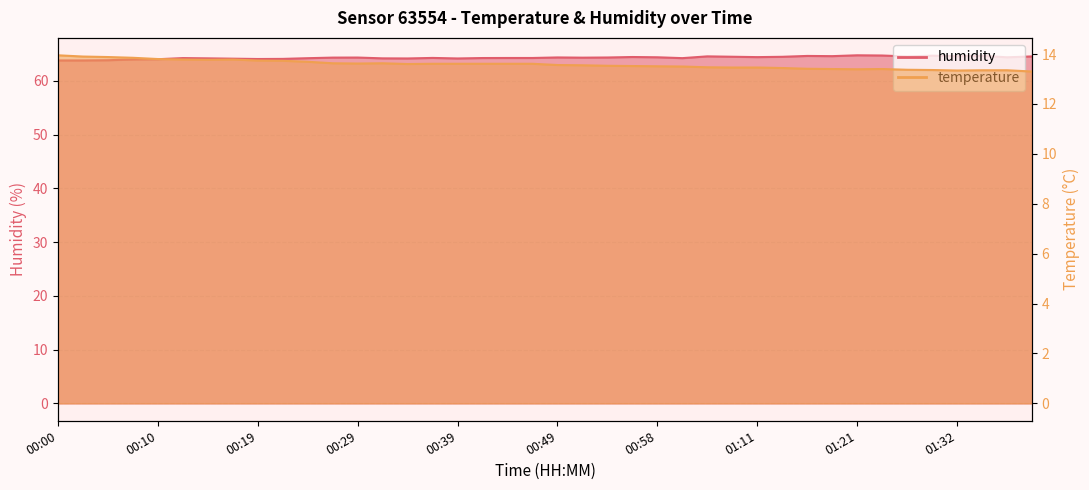

Is it true that humidity equals 43.9 at 01:13?

False